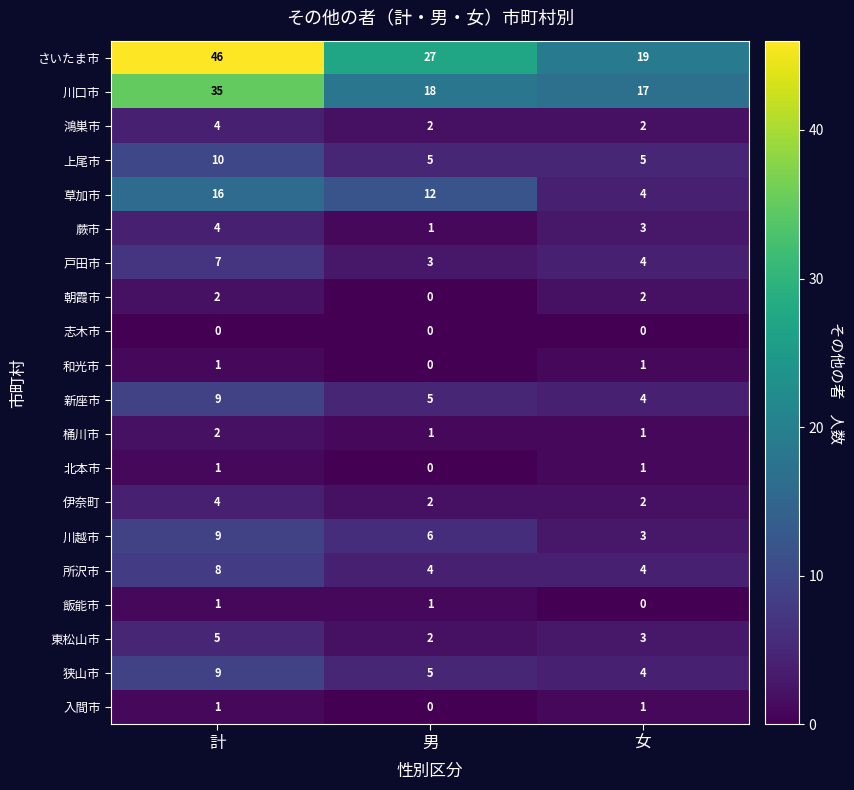

How many distinct data groups are displayed?

20